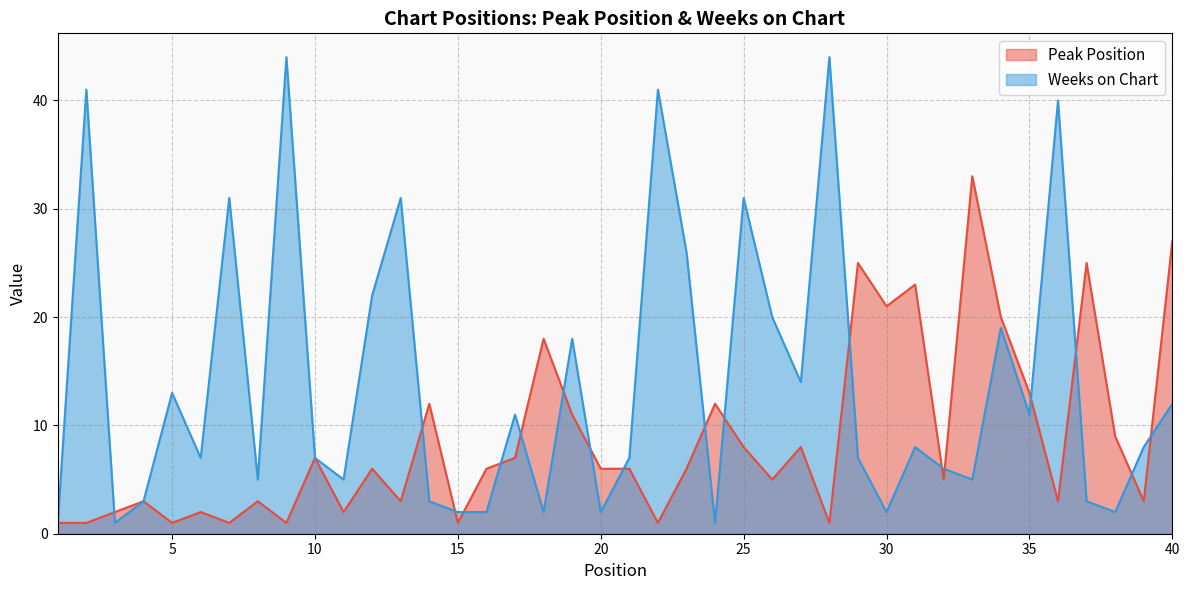

Reading left to right, what are all the values shown in this chart?

Peak Position: 1=1	2=1	3=2	4=3	5=1	6=2	7=1	8=3	9=1	10=7	11=2	12=6	13=3	14=12	15=1	16=6	17=7	18=18	19=11	20=6	21=6	22=1	23=6	24=12	25=8	26=5	27=8	28=1	29=25	30=21	31=23	32=5	33=33	34=20	35=13	36=3	37=25	38=9	39=3	40=27
Weeks on Chart: 1=1	2=41	3=1	4=3	5=13	6=7	7=31	8=5	9=44	10=7	11=5	12=22	13=31	14=3	15=2	16=2	17=11	18=2	19=18	20=2	21=7	22=41	23=26	24=1	25=31	26=20	27=14	28=44	29=7	30=2	31=8	32=6	33=5	34=19	35=11	36=40	37=3	38=2	39=8	40=12